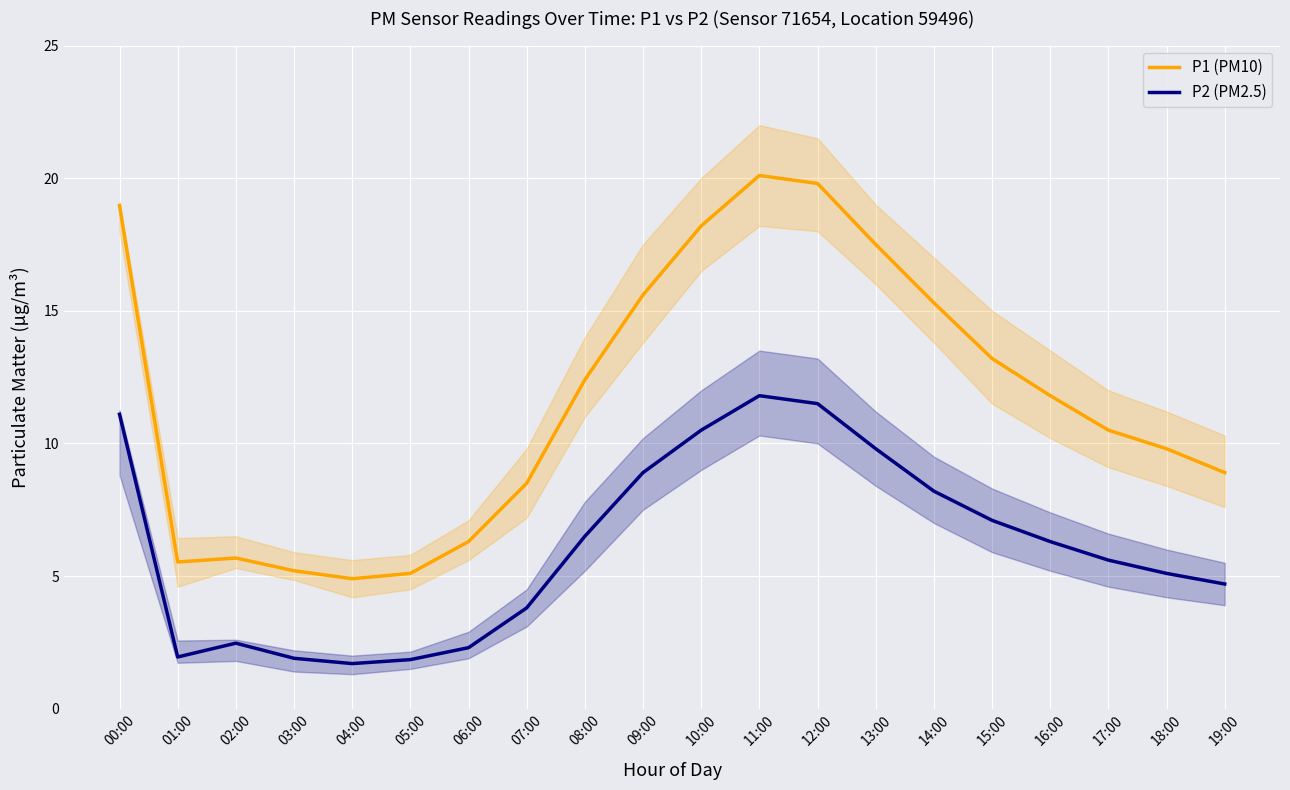

True or false: P1 (PM10) and P2 (PM2.5) intersect in this chart.

False